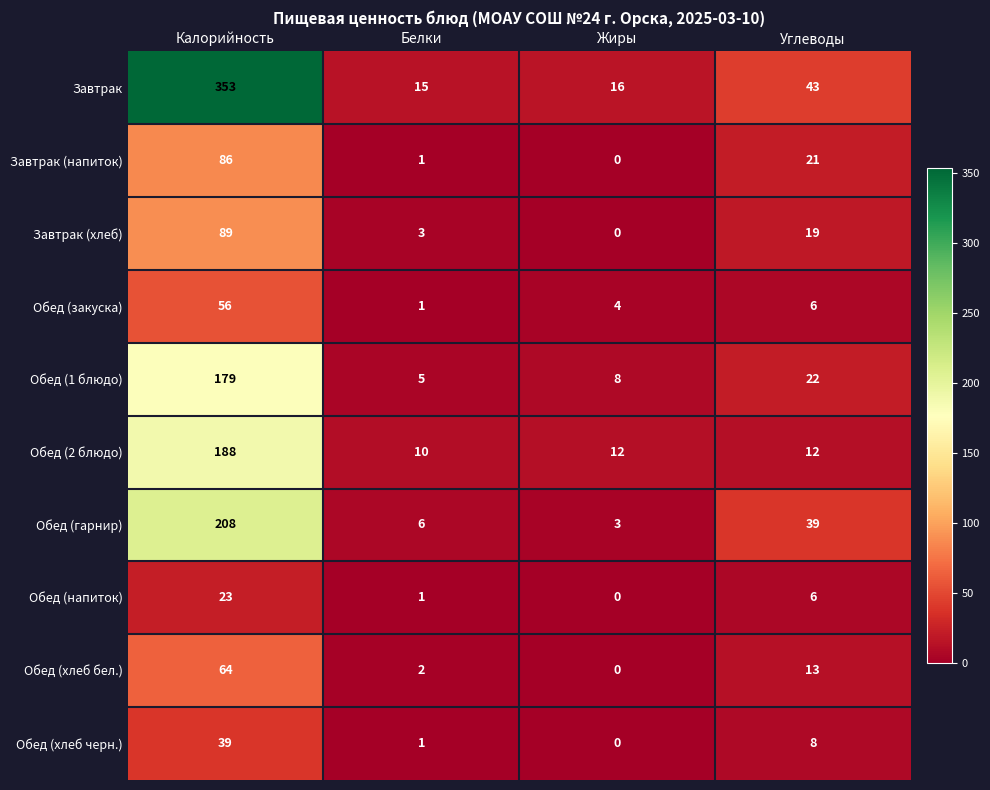

At how many categories does at least one series exceed 120?

1